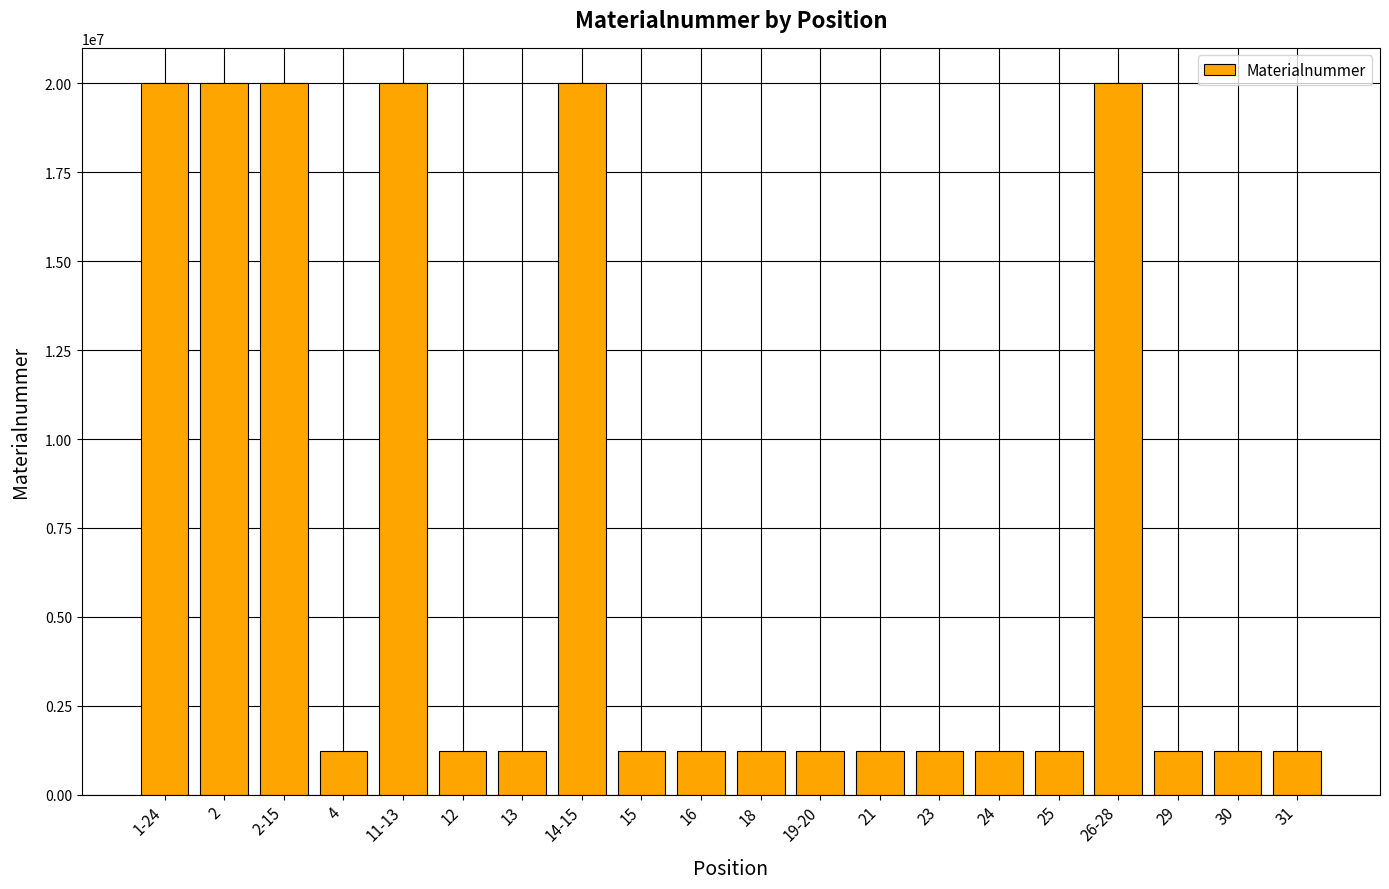

What is the label of the 4th bar from the left?

4